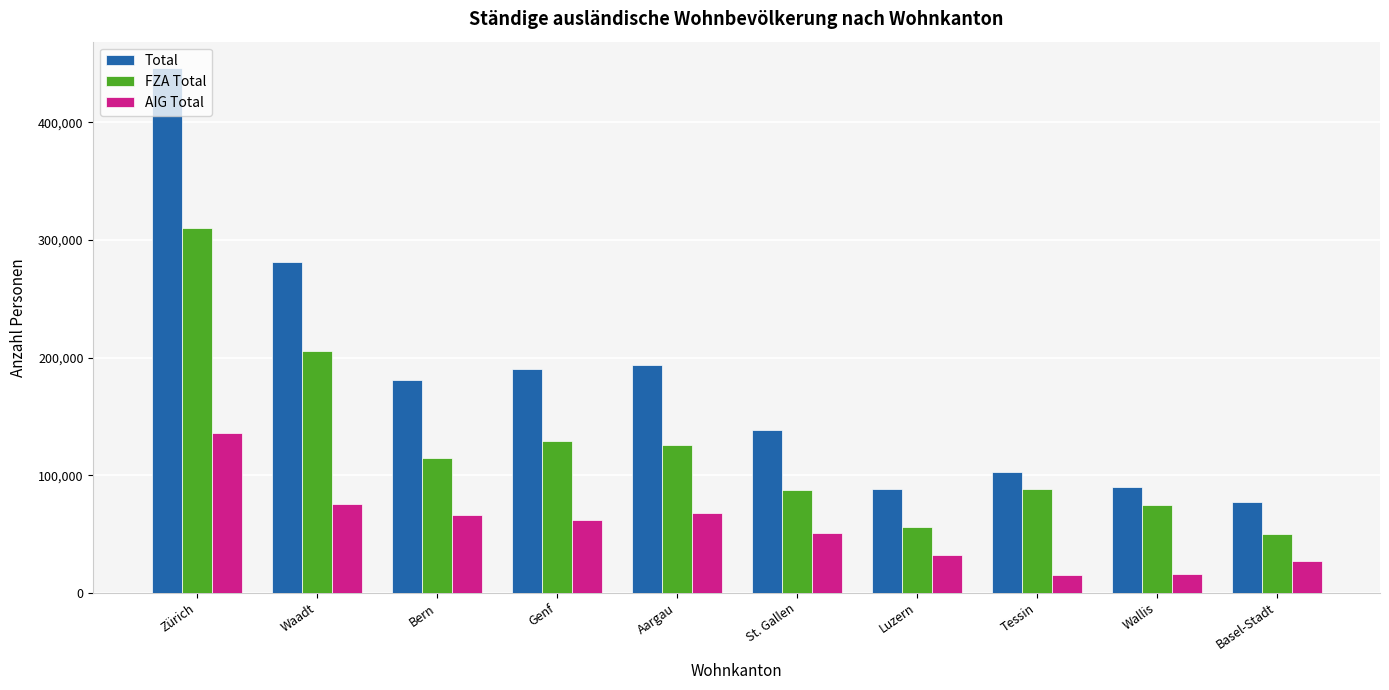

Read the AIG Total value at Basel-Stadt.

26822